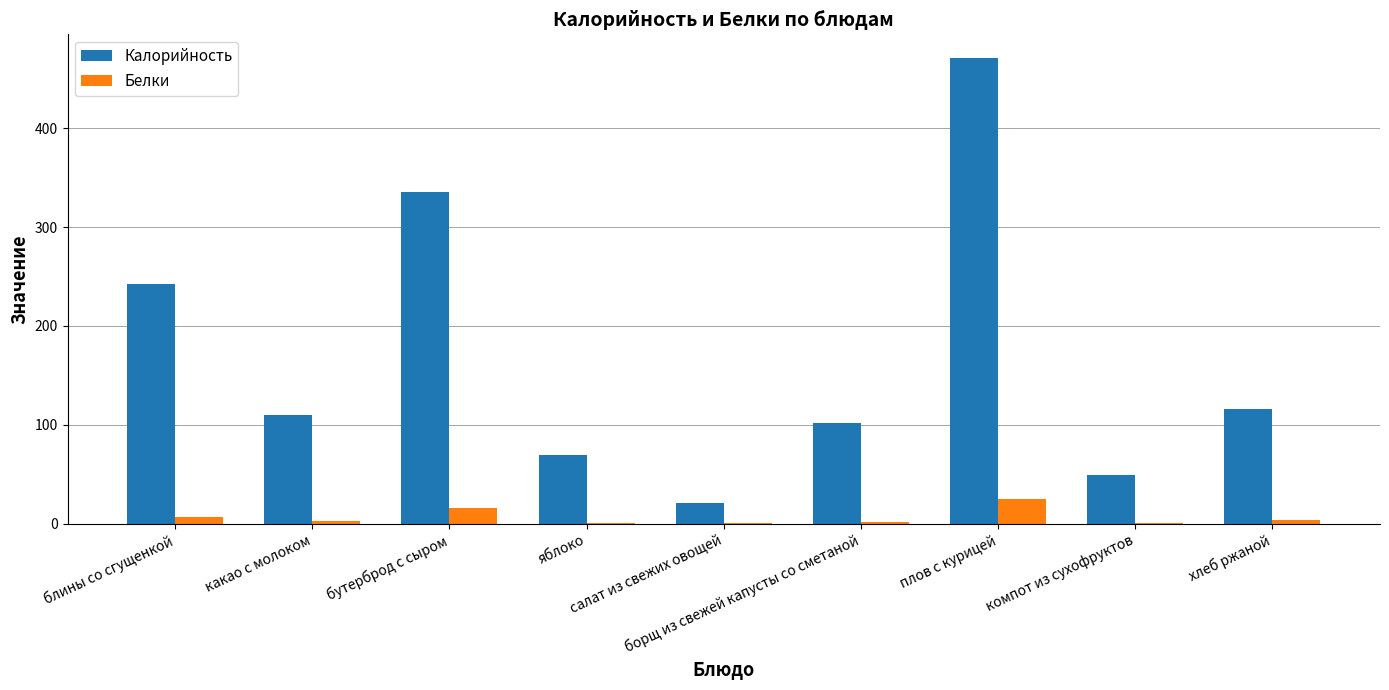

Which series has the largest total across all categories?

Калорийность